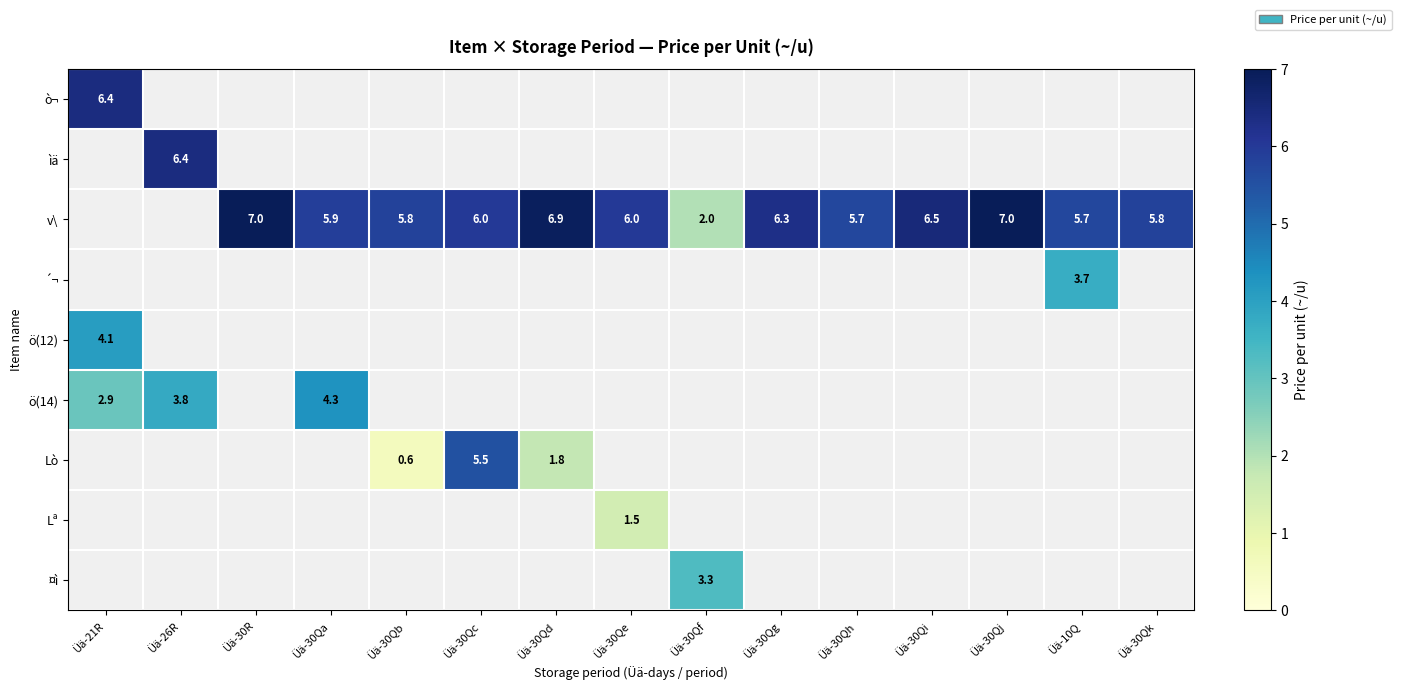

Which category has the highest value across all series?

Üä-30R